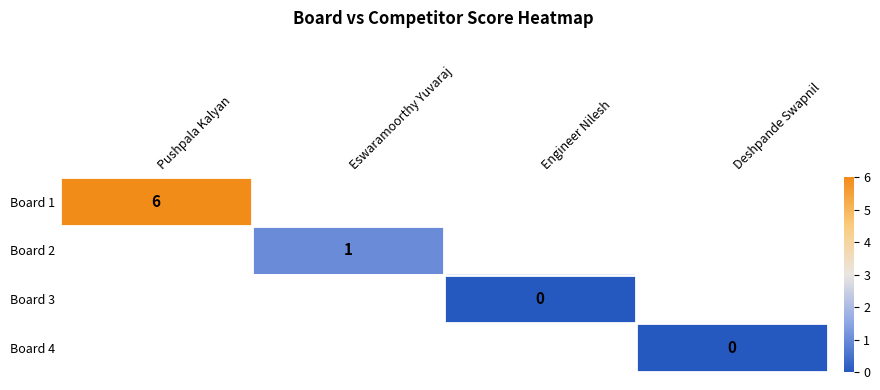

How many categories are shown in the chart?

4